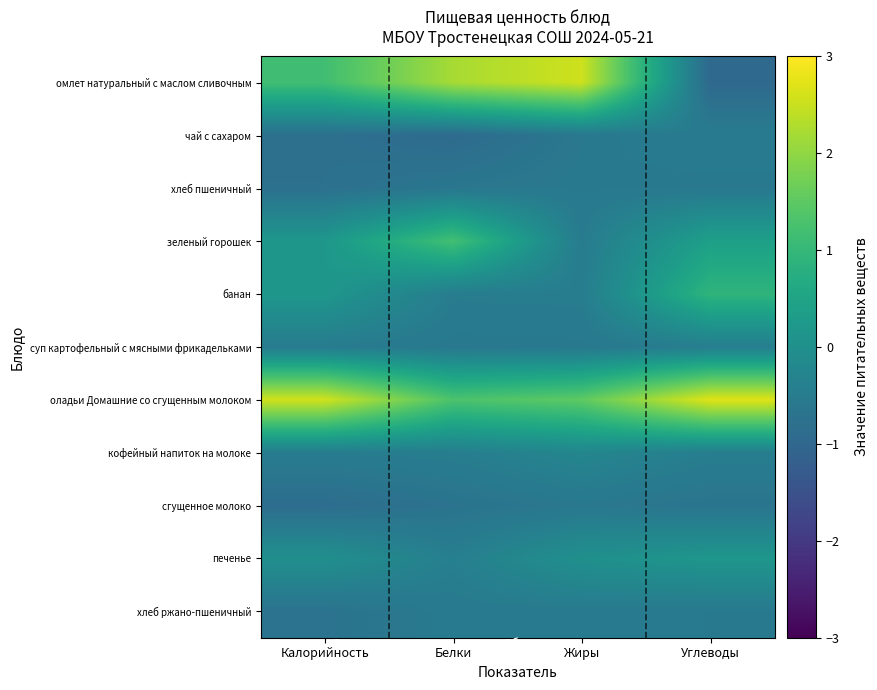

At which category is the sum across all series the highest?

Калорийность